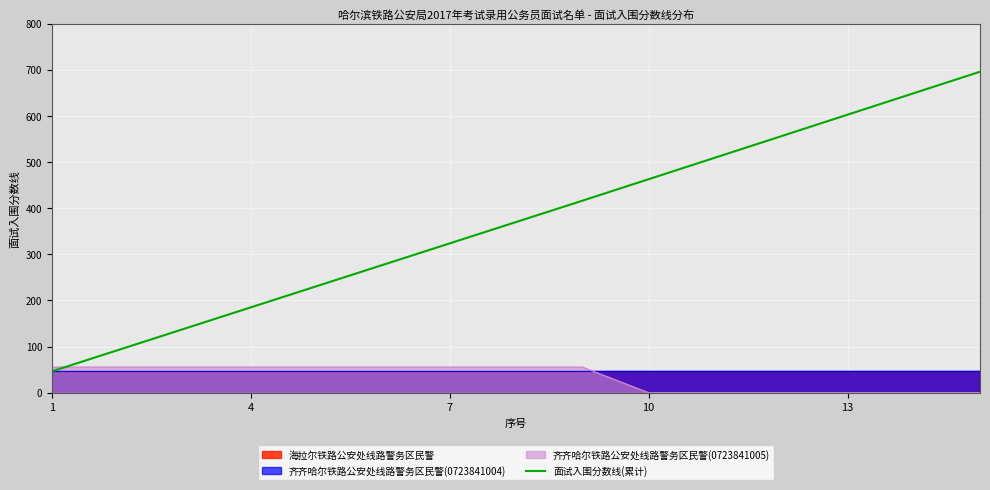

The value of 面试入围分数线(累计) at 4 is 185.0. True or false?

True